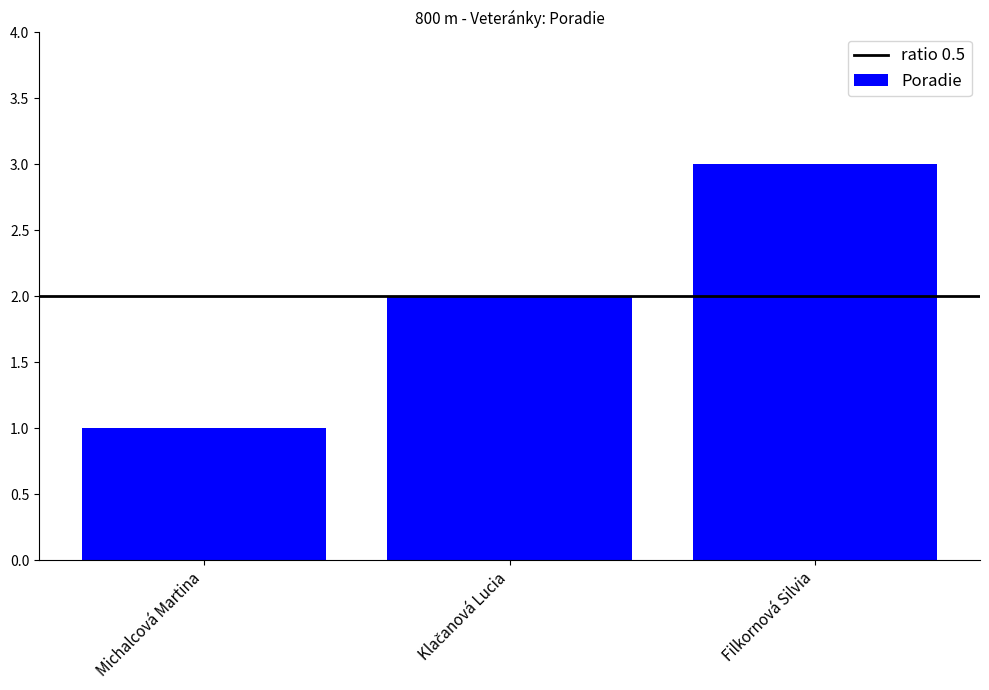

At which category does the chart reach its peak across all series?

Filkornová Silvia